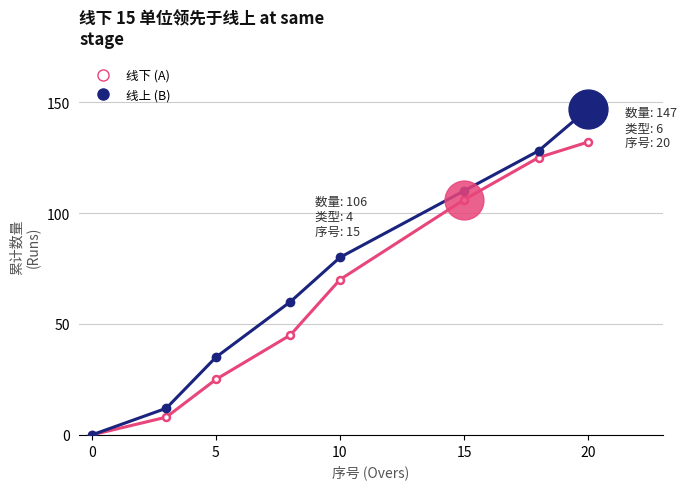

Does the chart display data point markers on the line(s)?

Yes